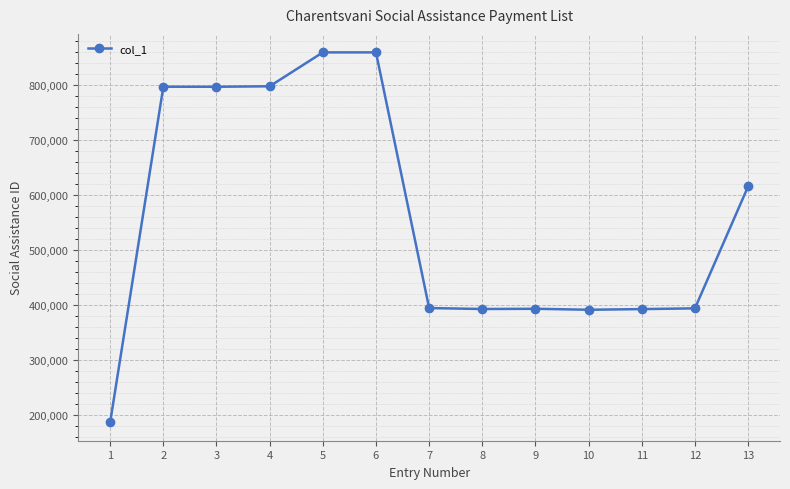

Which has a higher value, 1 or 6?

6